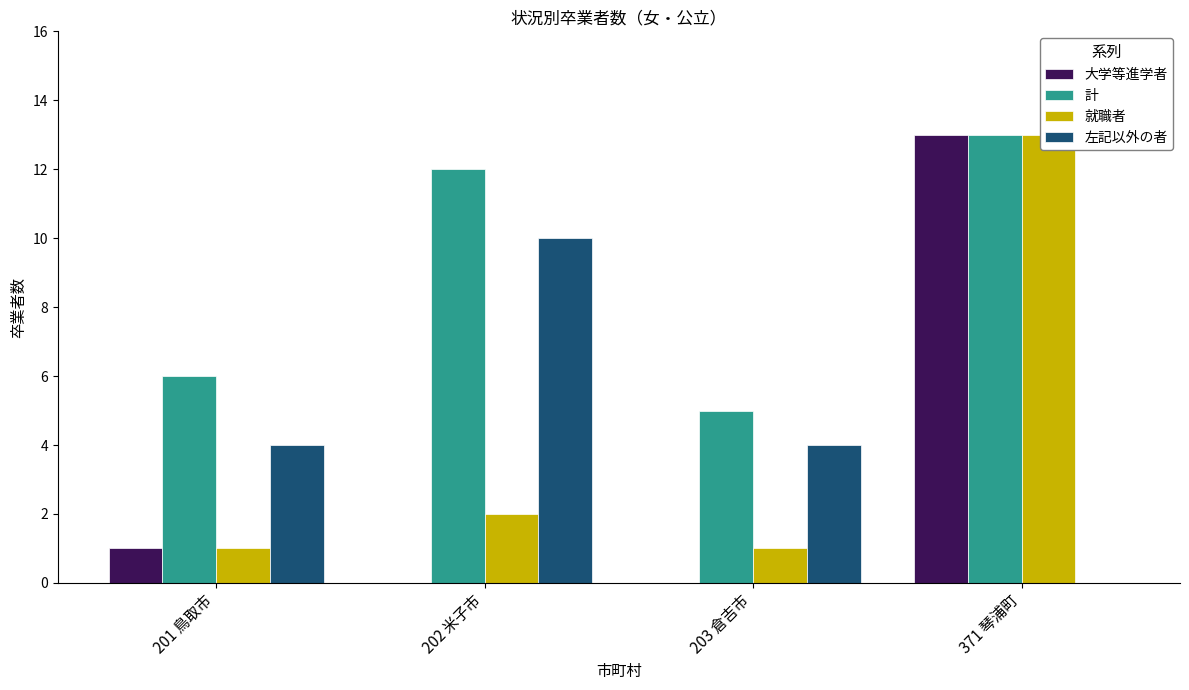

How many values in 左記以外の者 are above zero?

3